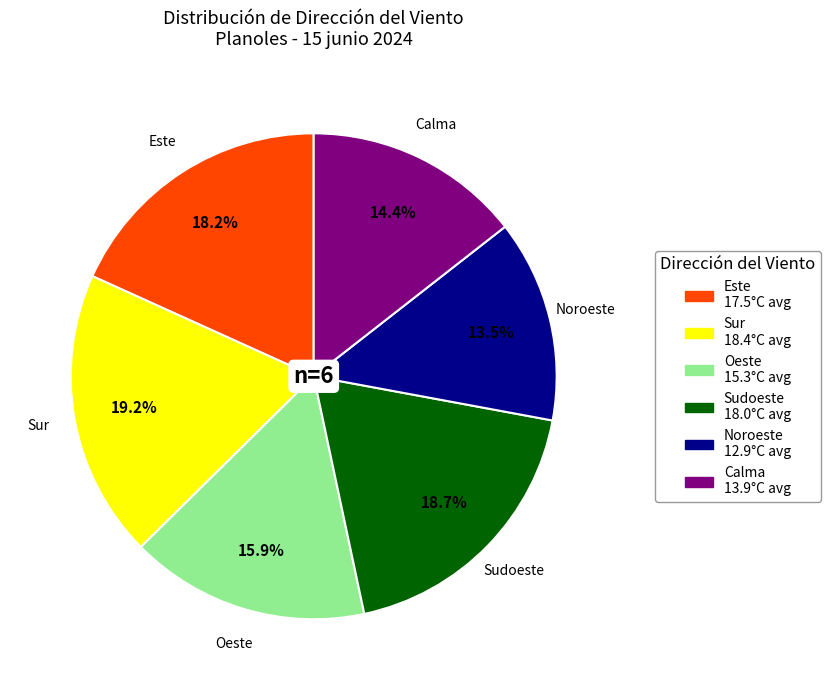

Is there any slice that represents more than half of the pie?

No